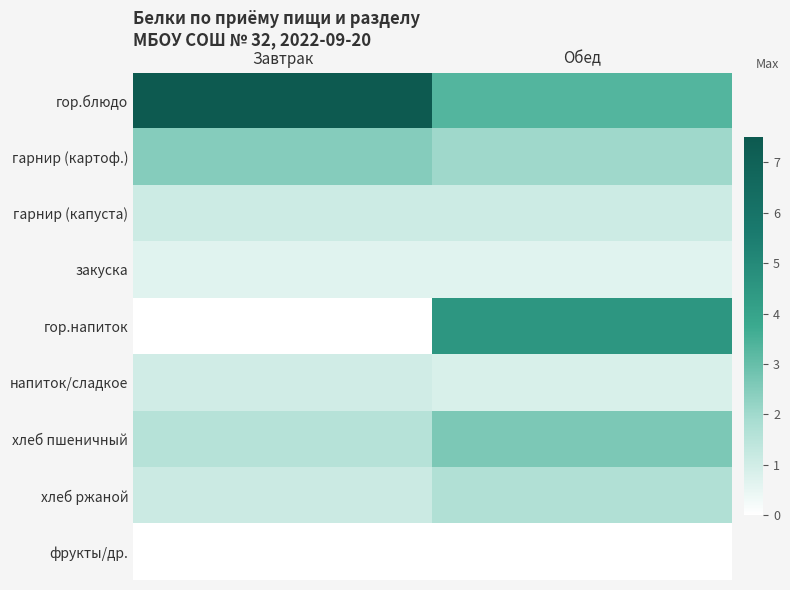

What is the spread (max minus min) of values at Обед?

4.5